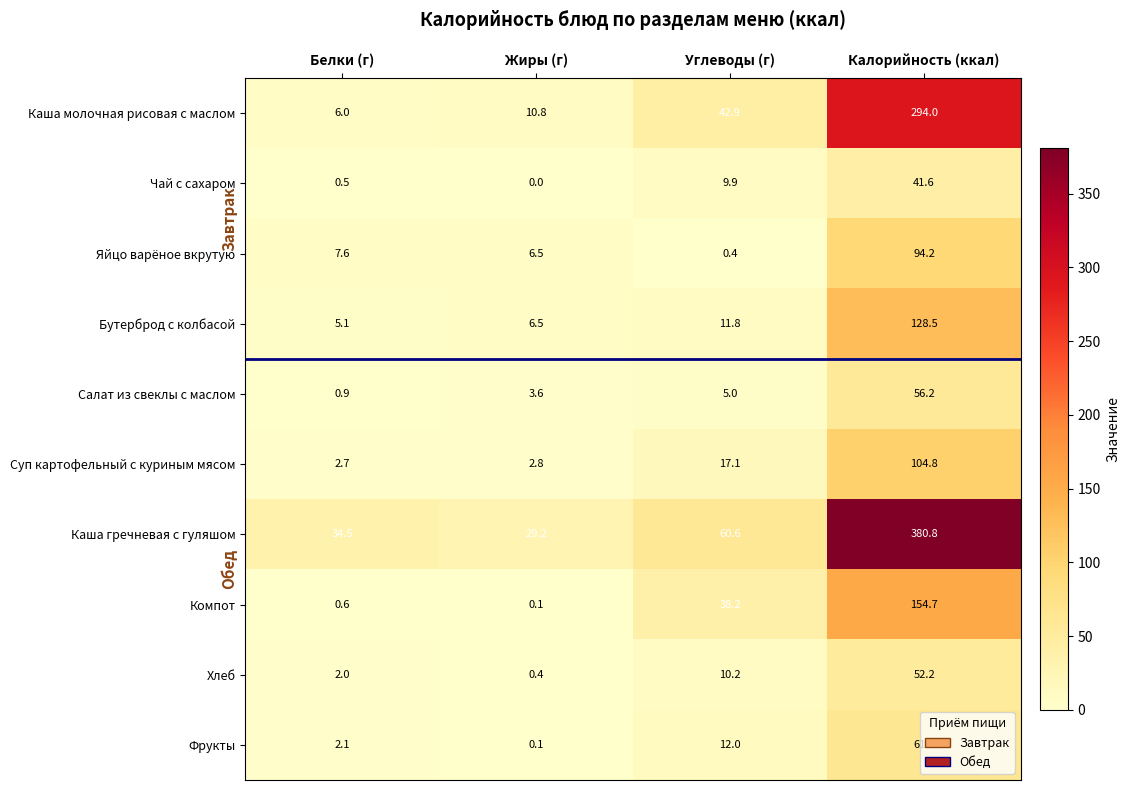

Which series changed the most between Жиры (г) and Калорийность (ккал)?

Каша гречневая с гуляшом